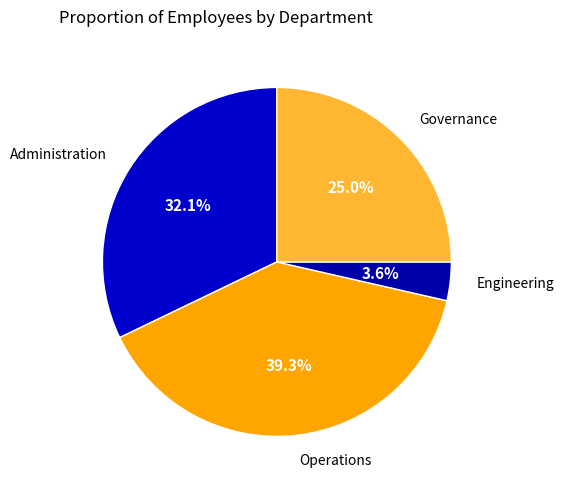

Rank the categories by value from highest to lowest.

Operations, Administration, Governance, Engineering